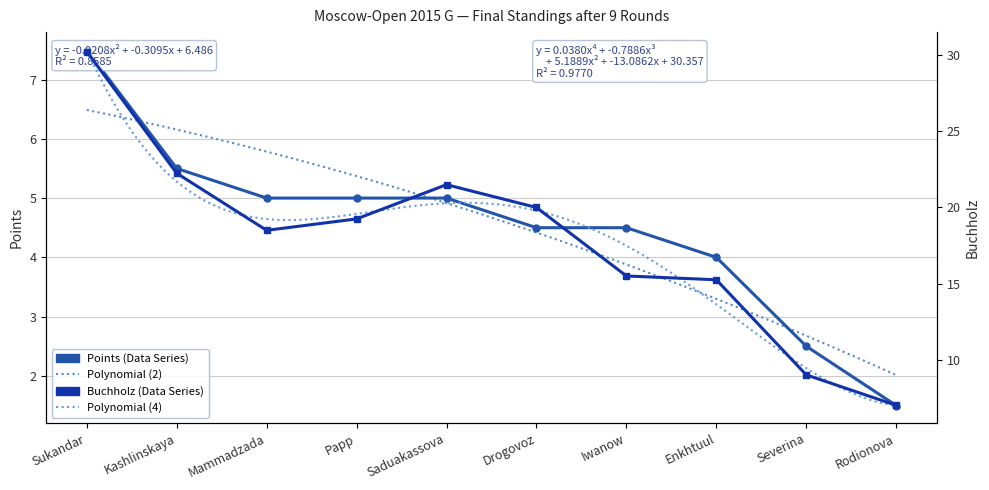

True or false: Points and Buchholz intersect in this chart.

False